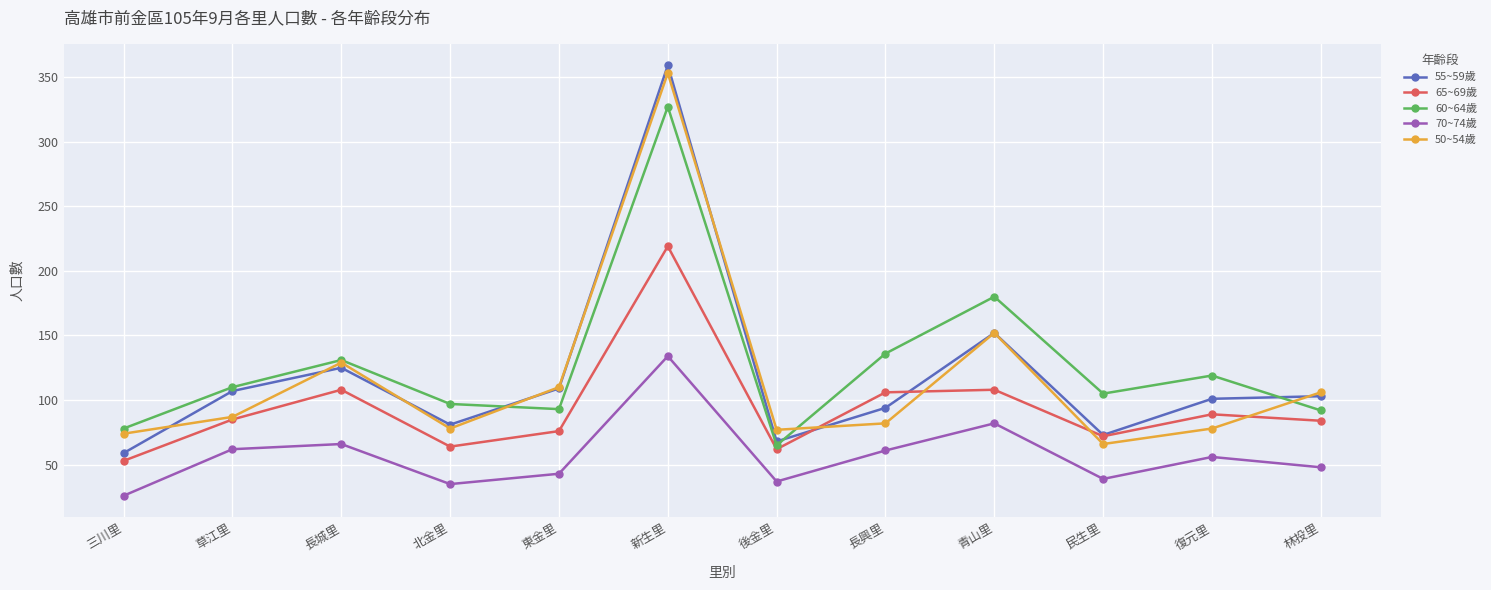

The 65~69歲 series shows 106 at 長興里. True or false?

True